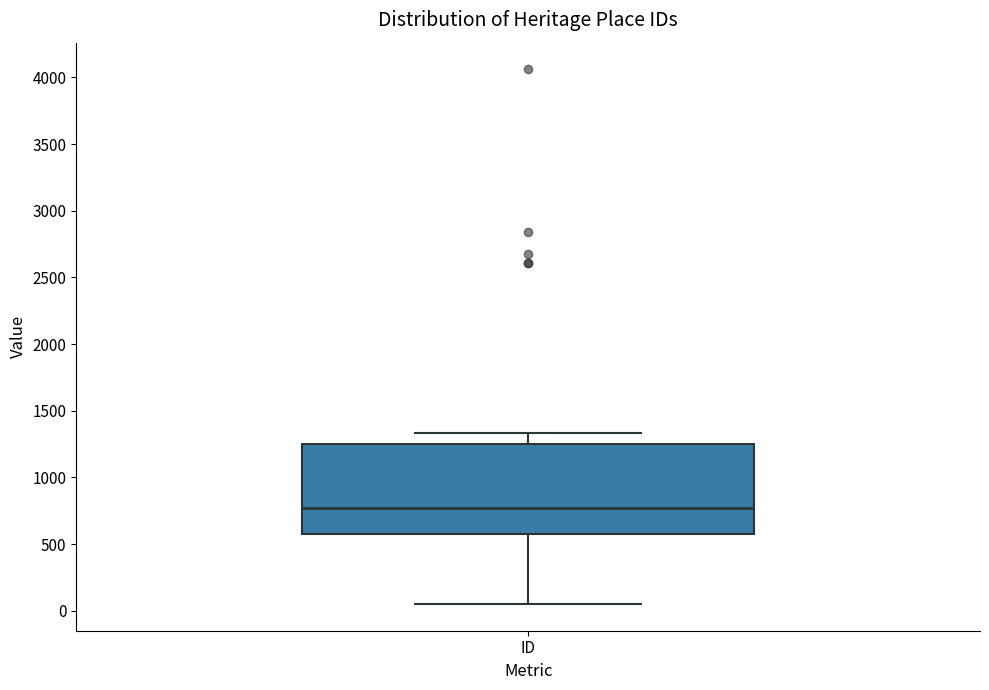

Where does the upper whisker of the box for ID end on the y-axis? The values are not printed on the chart, so give them approximately, as read against the axis.

1350